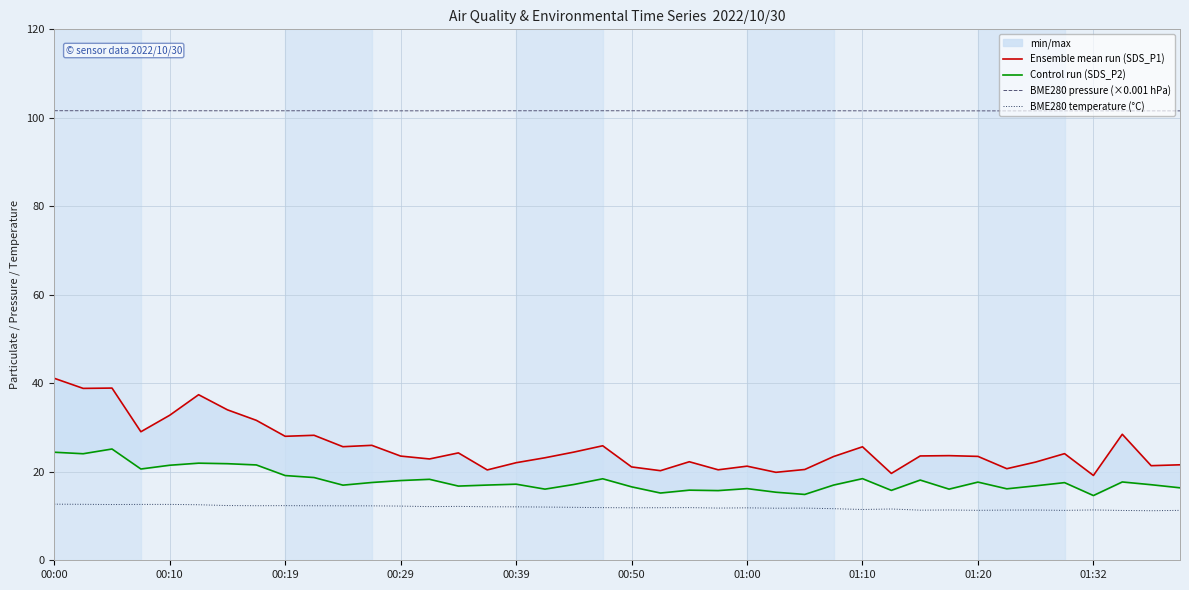

Reading right to left, what are all the values shown in this chart?

Ensemble mean run (SDS_P1): 21.6	21.4	28.5	19.2	24.1	22.2	20.7	23.5	23.6	23.6	19.6	25.6	23.4	20.5	19.9	21.3	20.4	22.3	20.2	21.1	25.9	24.4	23.2	22.1	20.4	24.3	22.9	23.6	26.0	25.7	28.2	28.0	31.6	34.0	37.4	32.8	29.1	38.9	38.9	41.1
Control run (SDS_P2): 16.4	17.1	17.7	14.6	17.6	16.8	16.1	17.7	16.1	18.1	15.8	18.4	17.0	14.9	15.4	16.2	15.8	15.8	15.2	16.6	18.4	17.1	16.1	17.2	17.0	16.8	18.3	18.0	17.6	17.0	18.7	19.1	21.6	21.8	21.9	21.5	20.6	25.1	24.1	24.4
BME280 pressure (×0.001 hPa): 101.6	101.6	101.6	101.6	101.6	101.6	101.6	101.6	101.6	101.6	101.6	101.6	101.6	101.6	101.6	101.6	101.6	101.6	101.6	101.6	101.6	101.6	101.6	101.6	101.6	101.6	101.6	101.6	101.6	101.6	101.6	101.6	101.6	101.6	101.6	101.6	101.6	101.6	101.6	101.6
BME280 temperature (°C): 11.3	11.2	11.3	11.4	11.3	11.4	11.3	11.3	11.4	11.3	11.6	11.5	11.7	11.8	11.8	11.8	11.8	11.9	11.9	11.9	11.9	12.0	12.0	12.1	12.1	12.2	12.1	12.2	12.3	12.3	12.3	12.3	12.3	12.4	12.6	12.6	12.6	12.6	12.7	12.7